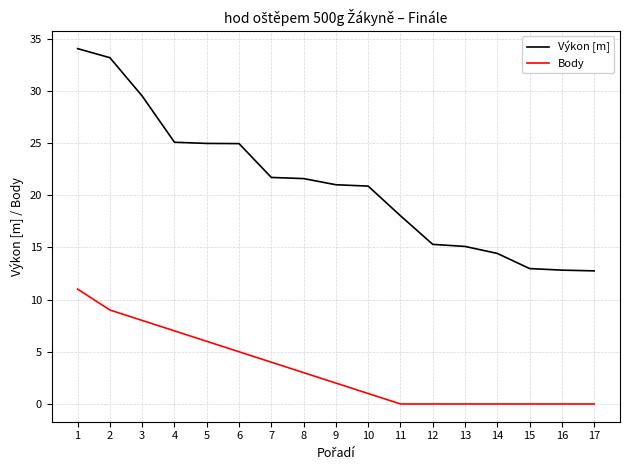

Count the number of categories in the chart.

17